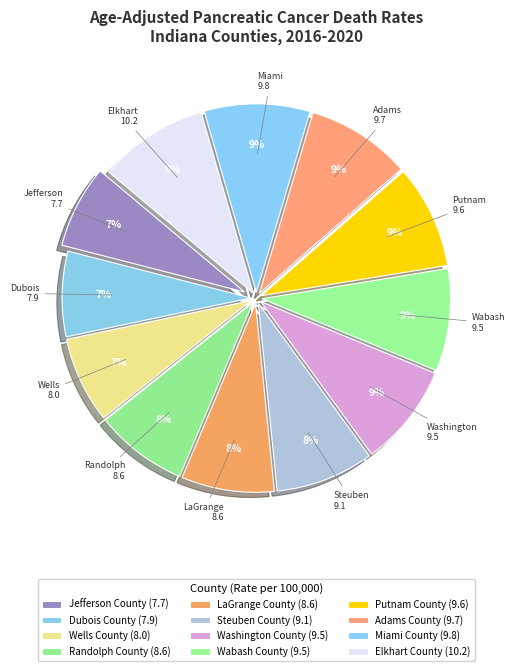

Count the number of slices in the pie.

12